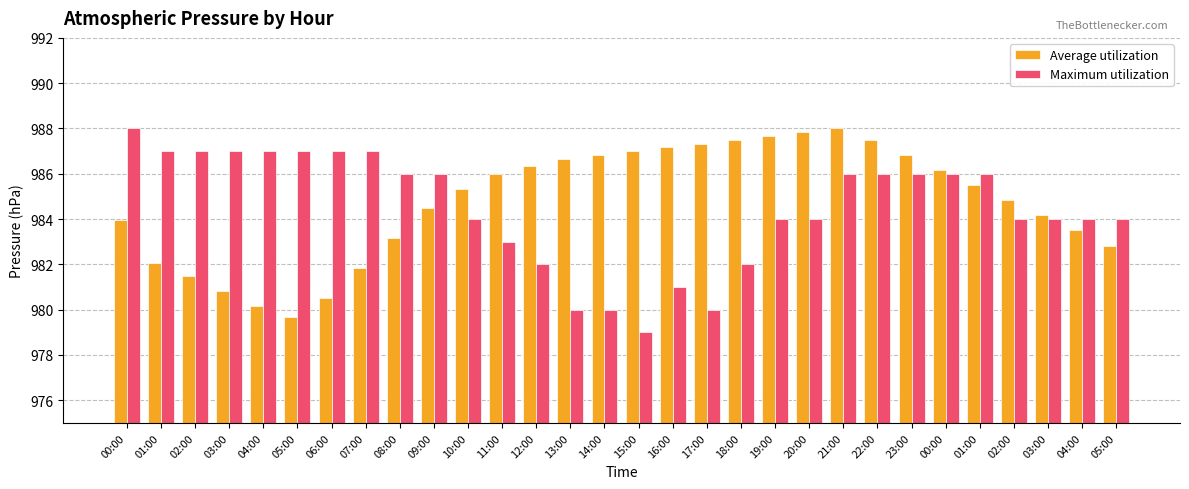

What is the average value of the Average utilization series?

984.8